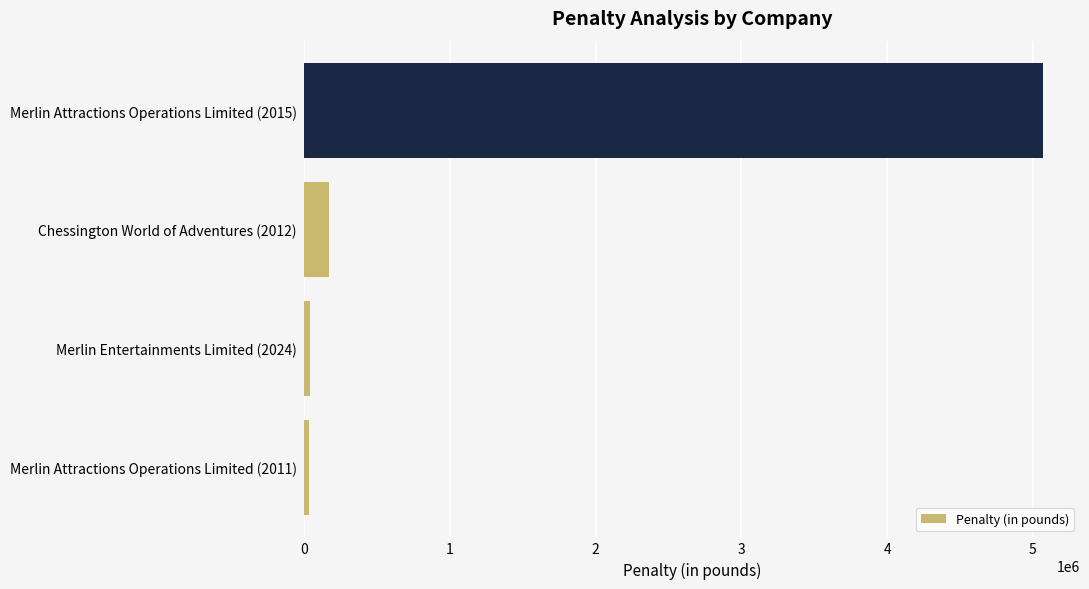

What is the greatest value displayed?

5069955